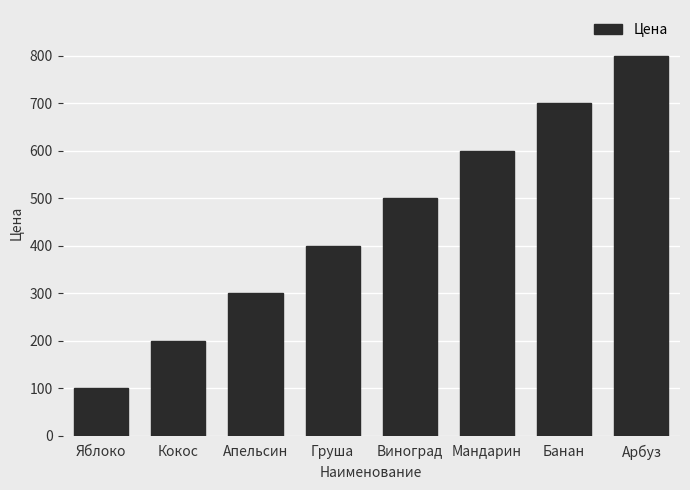

The value at Виноград is 859. True or false?

False